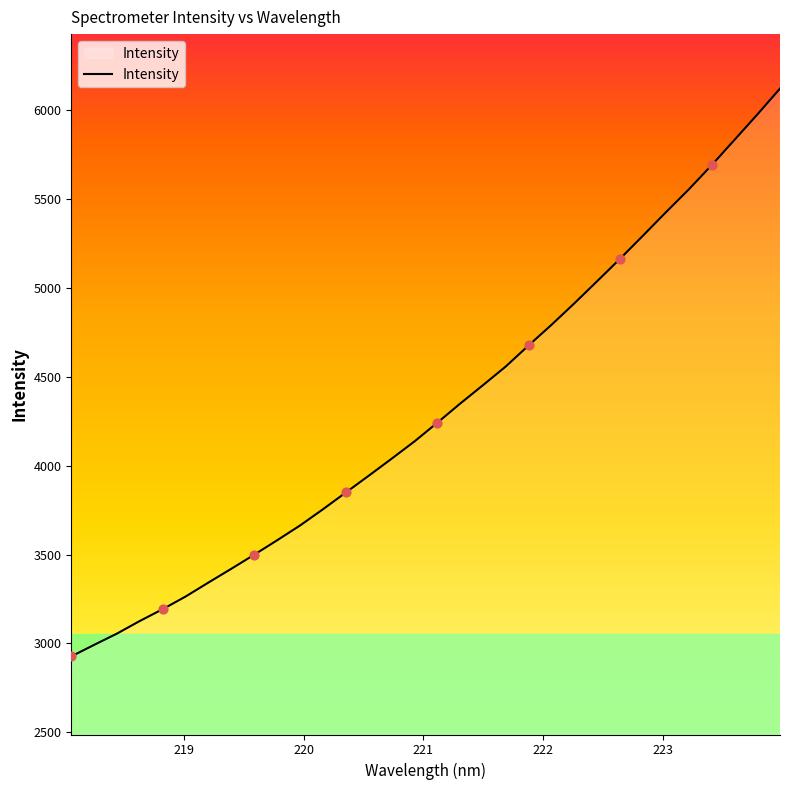

What is the difference between the maximum and minimum values?

3191.9